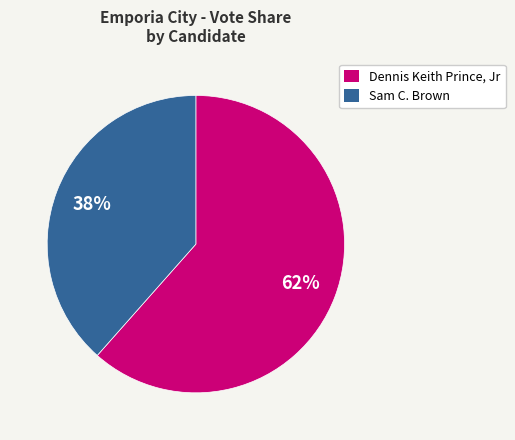

Is there a majority slice in this chart?

Yes